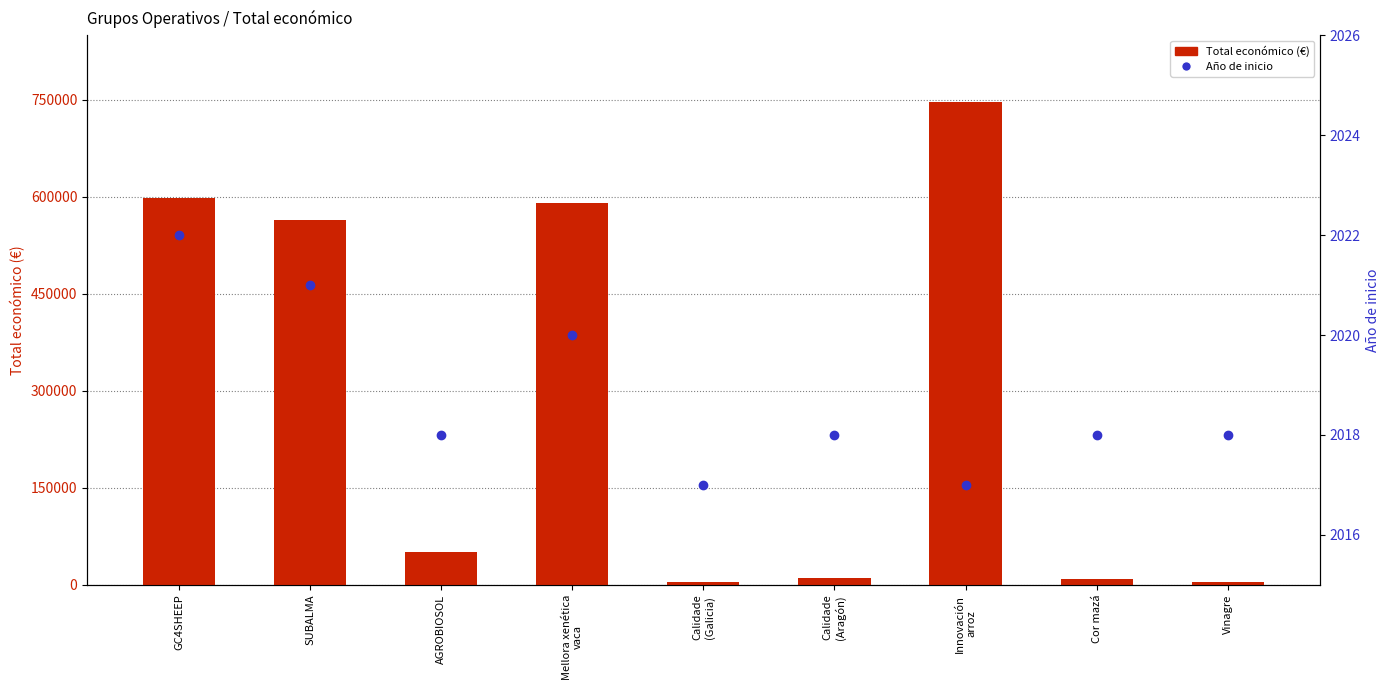

What is the label of the 8th bar from the right?

SUBALMA